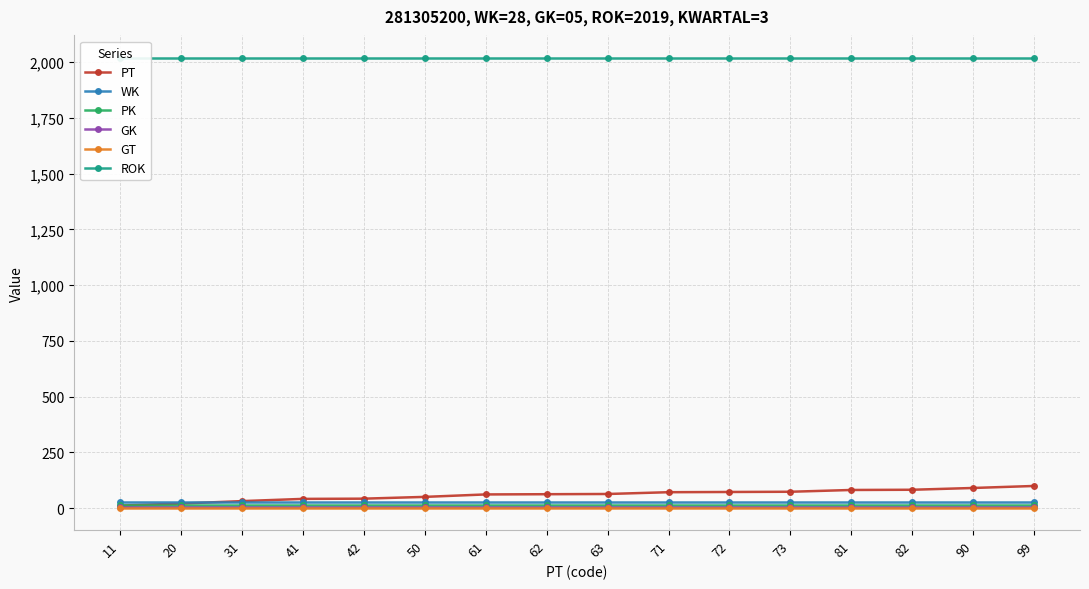

What is the greatest value displayed?

2019